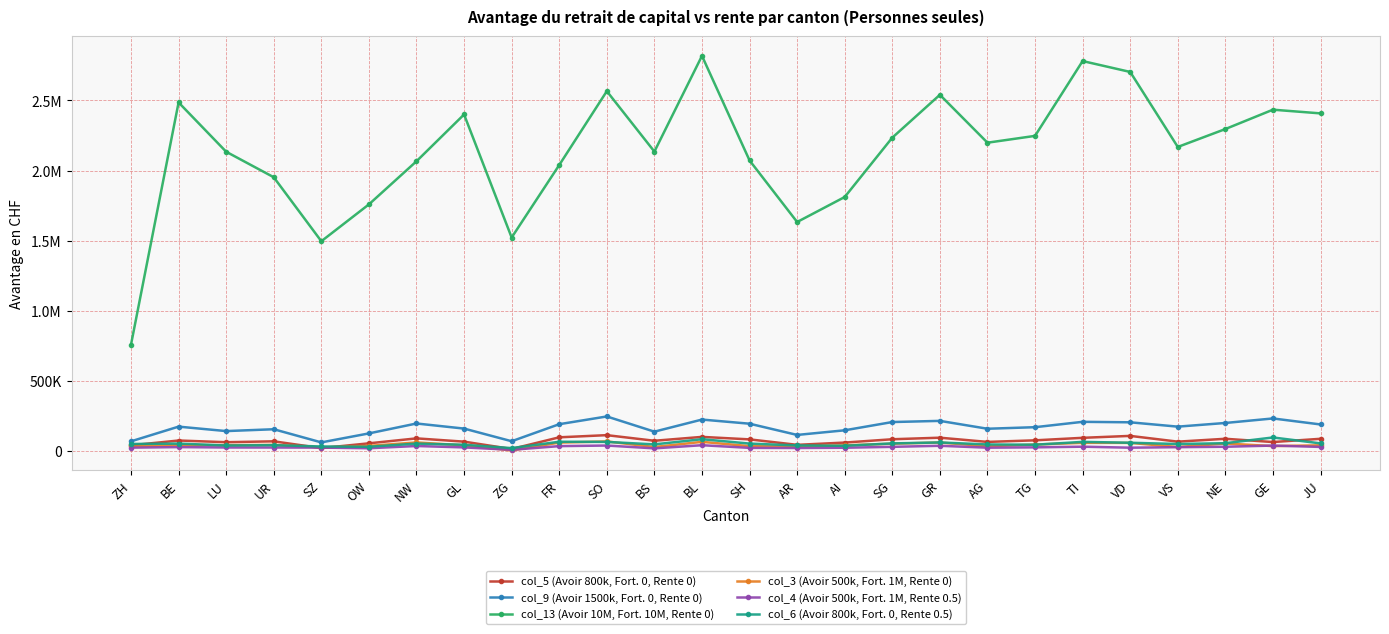

Which series has the largest total across all categories?

col_13 (Avoir 10M, Fort. 10M, Rente 0)